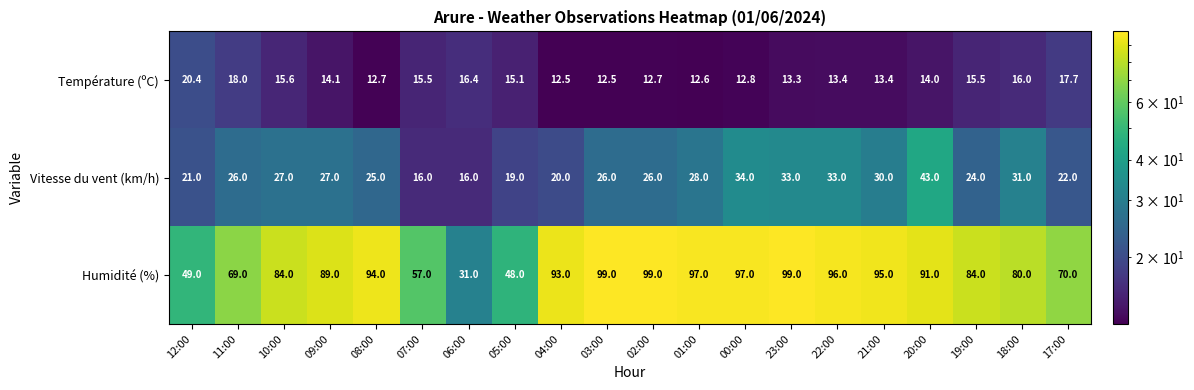

What is the average value of the Vitesse du vent (km/h) series?

26.4